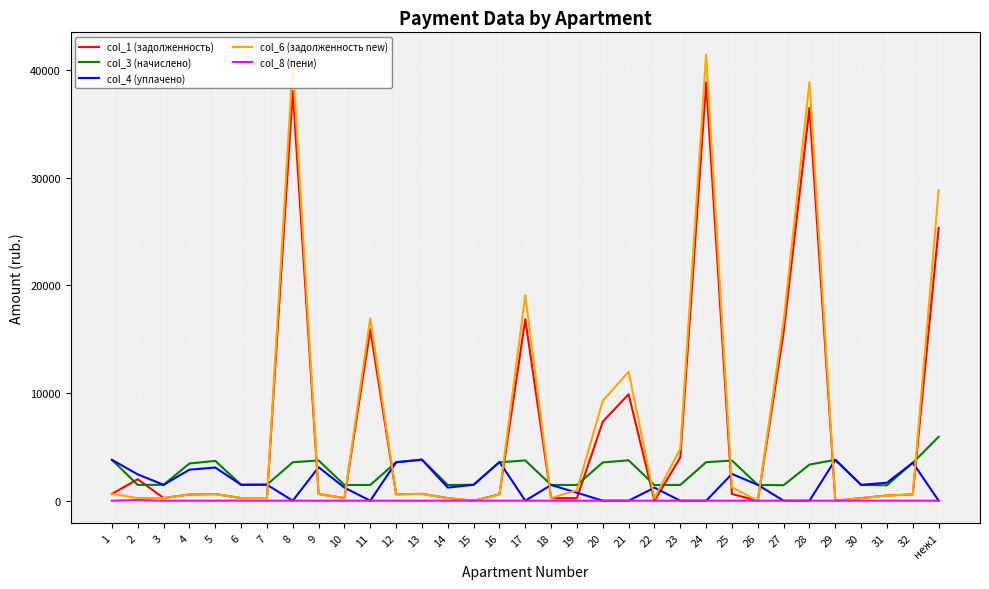

Which series has the largest range (max minus min)?

col_6 (задолженность new)